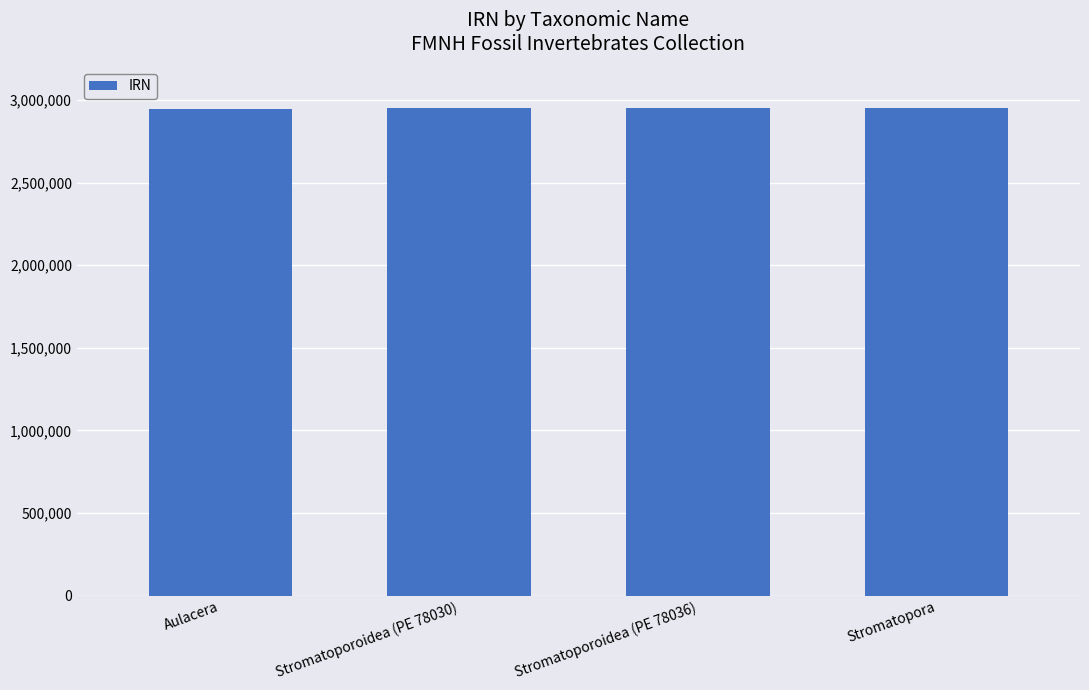

Read the value at Stromatoporoidea (PE 78030), to the nearest 100.

2949000